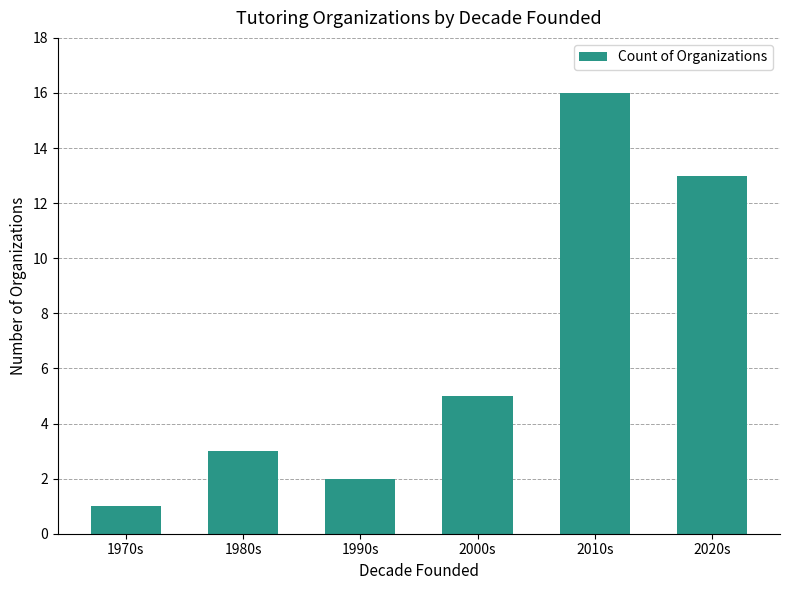

Between 1970s and 2000s, which is larger?

2000s